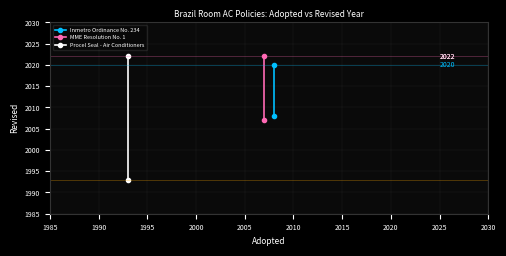

What is the sum of all MME Resolution No. 1 values?

4029